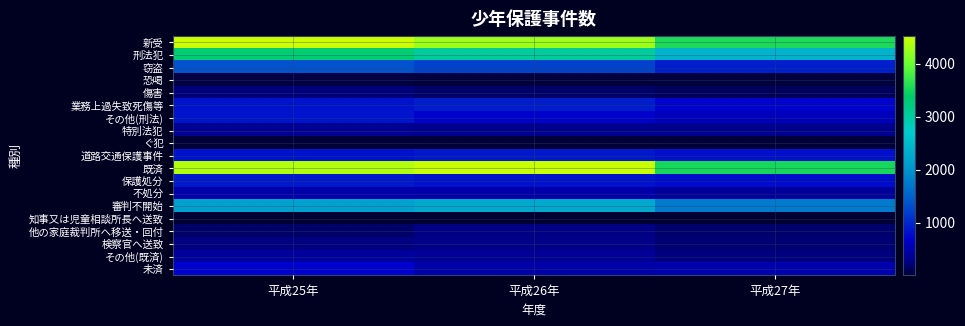

What is the total value across all series at 平成25年?

21785